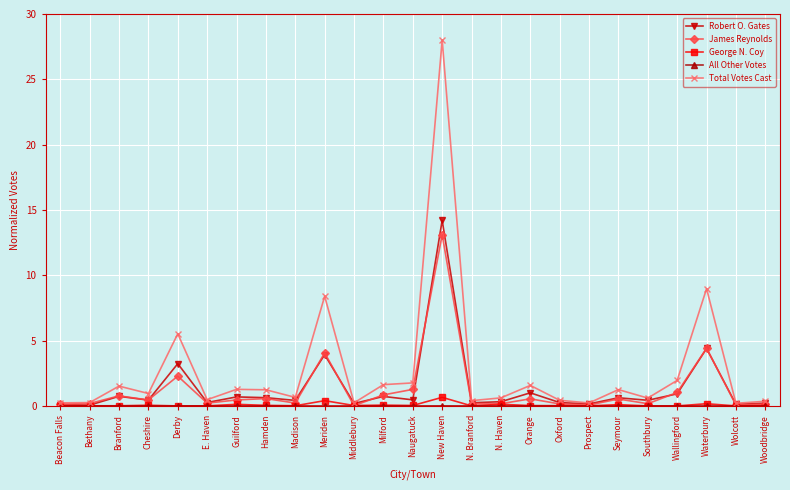

How many distinct data groups are displayed?

5